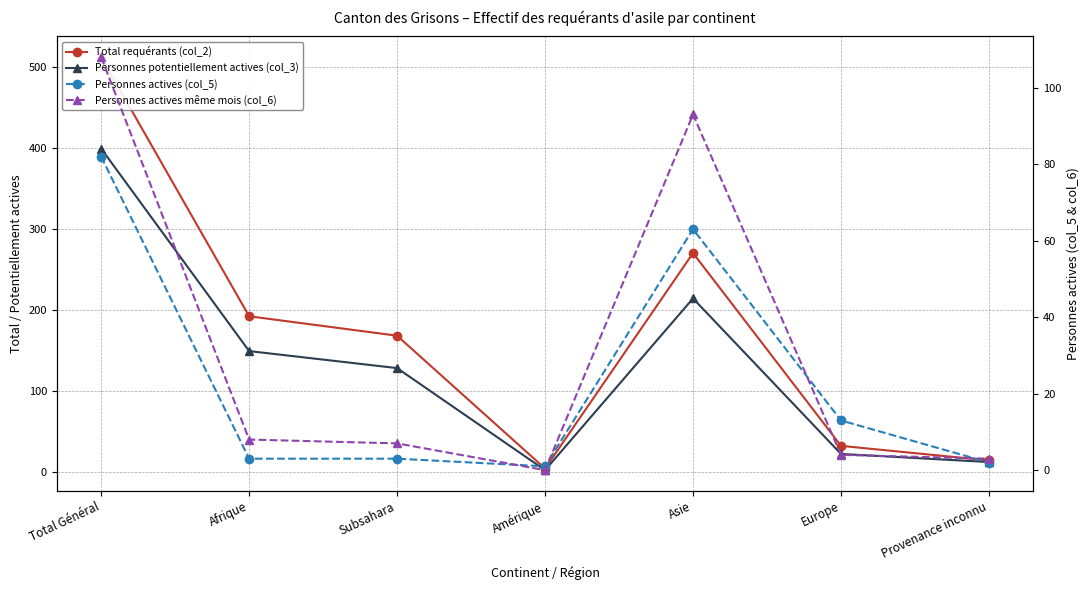

What position from the right is Europe?

2